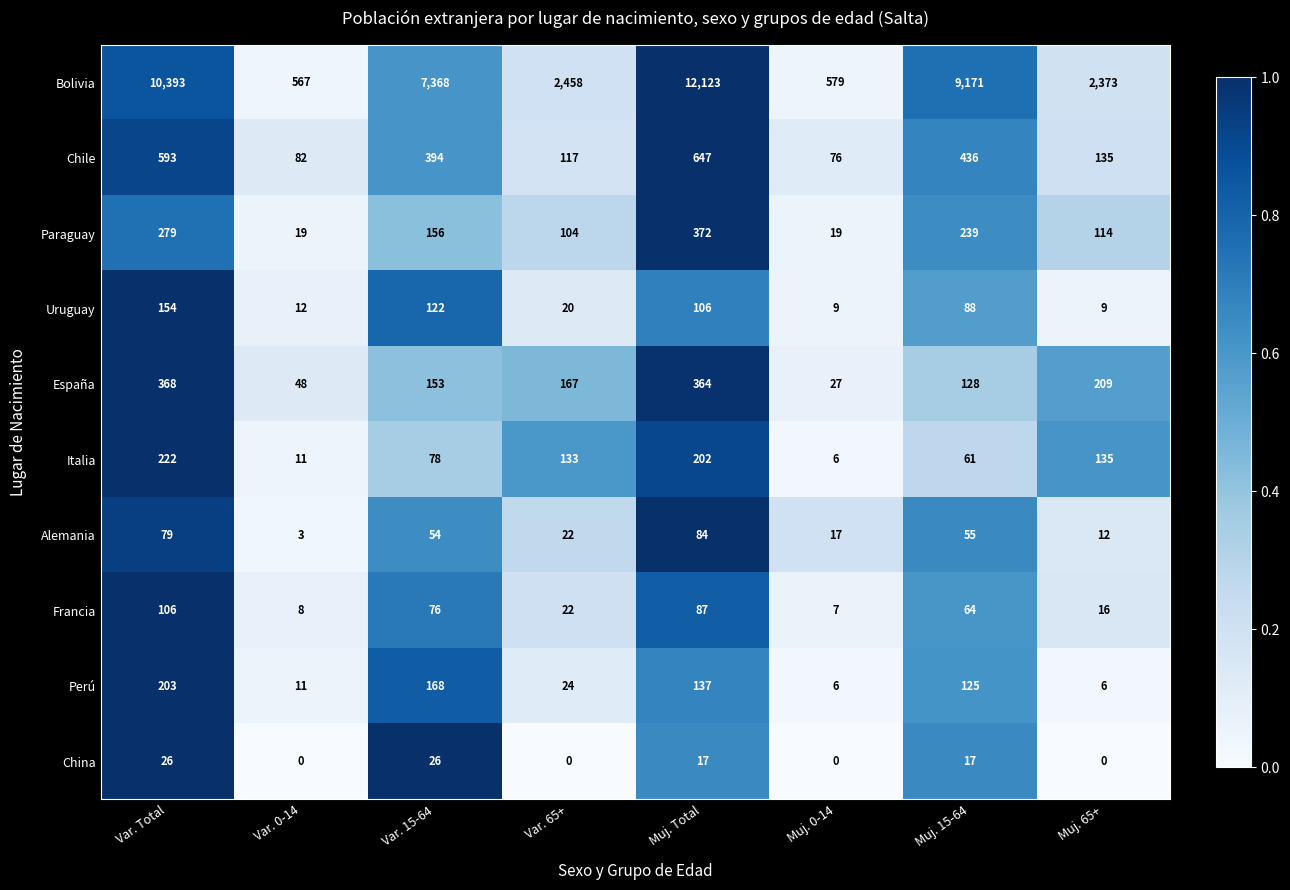

What is the maximum value for China?

26